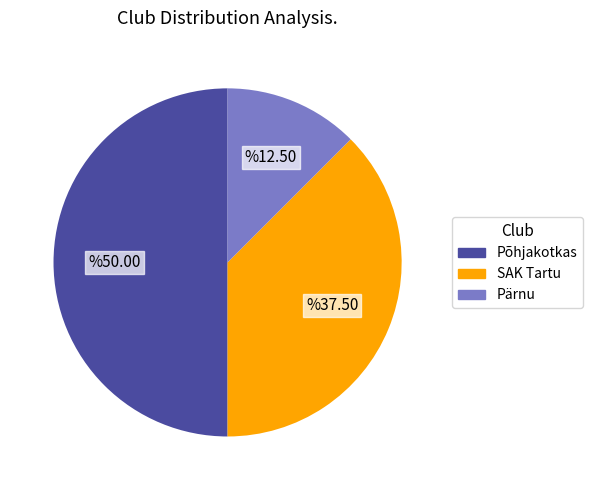

What is the ratio of the value at Pärnu to the value at SAK Tartu?

0.3